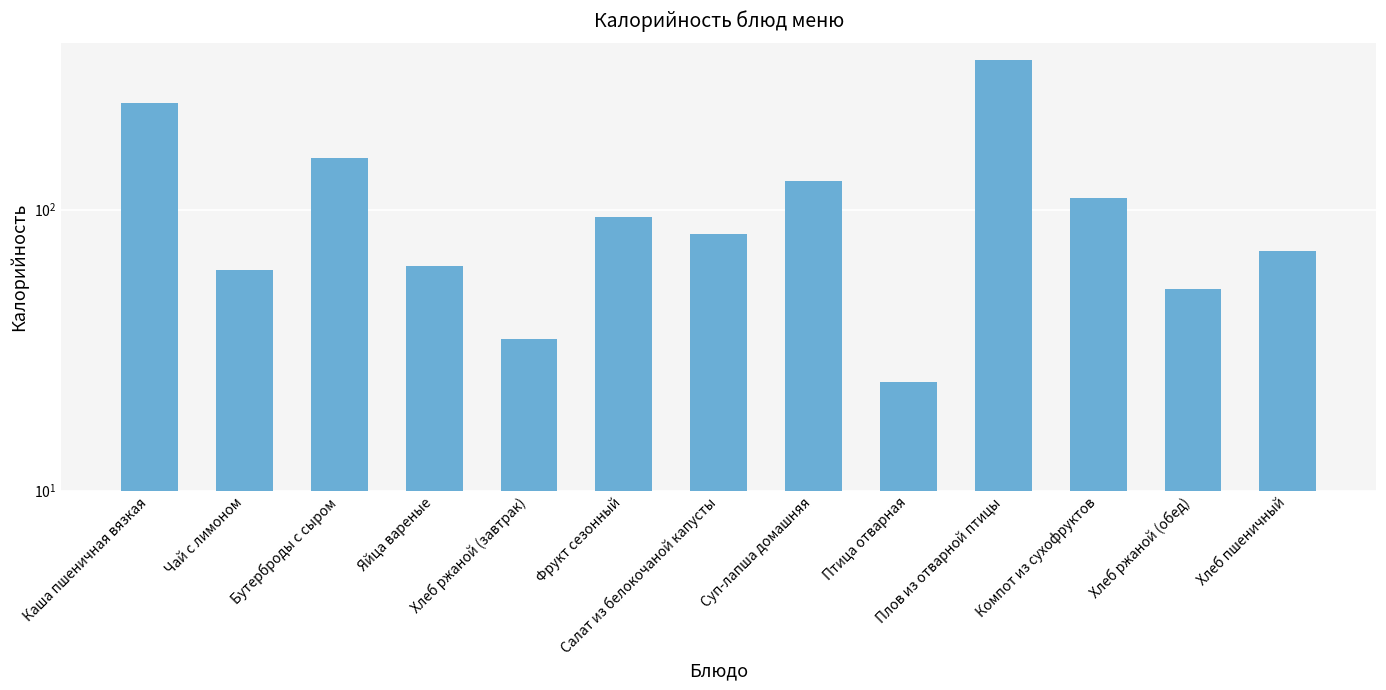

What is the ratio of the value at Яйца вареные to the value at Компот из сухофруктов?

0.6